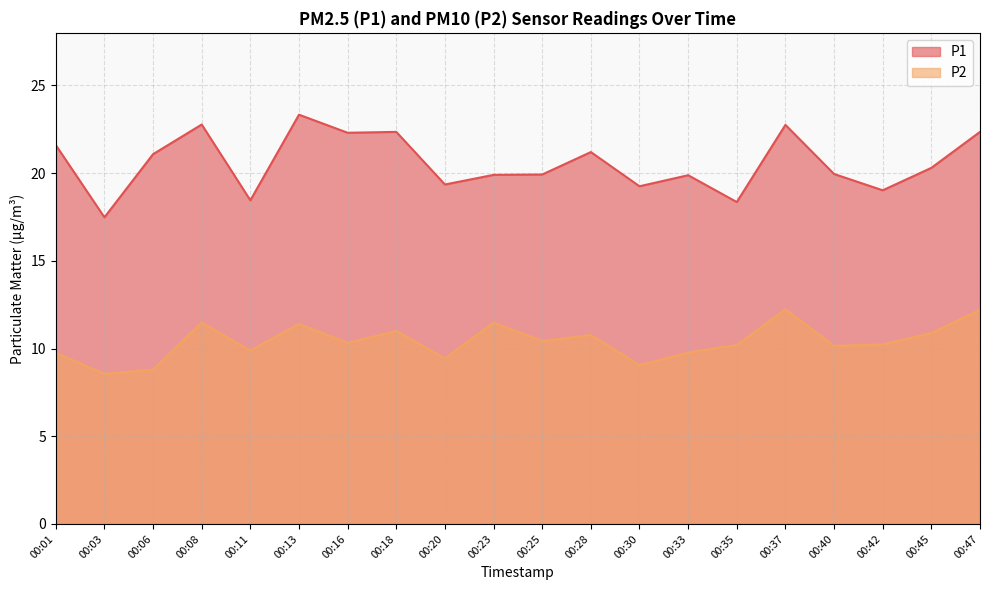

Does the chart have visible grid lines?

Yes